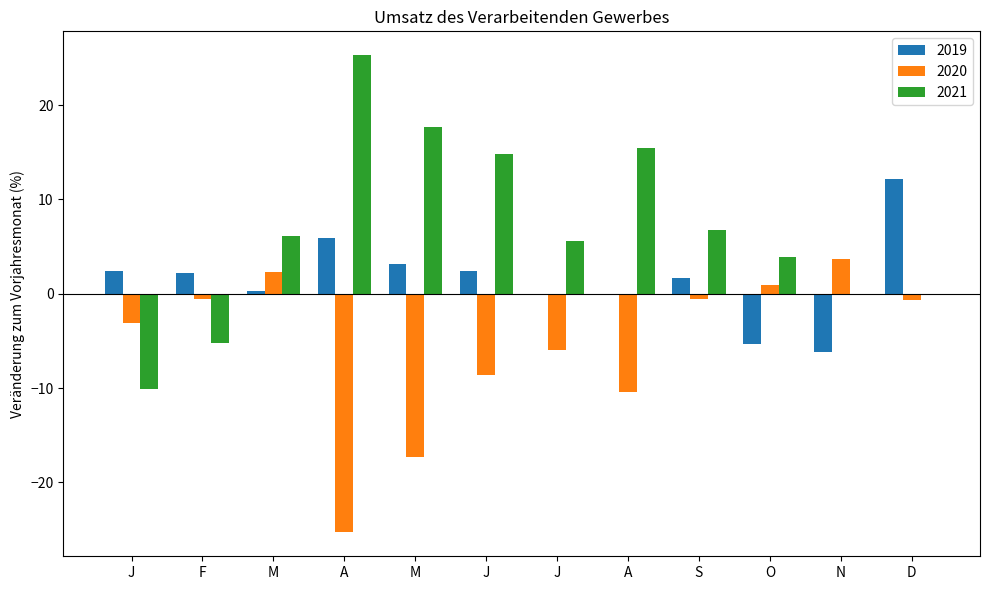

The value of 2021 at M is 26.0. True or false?

False